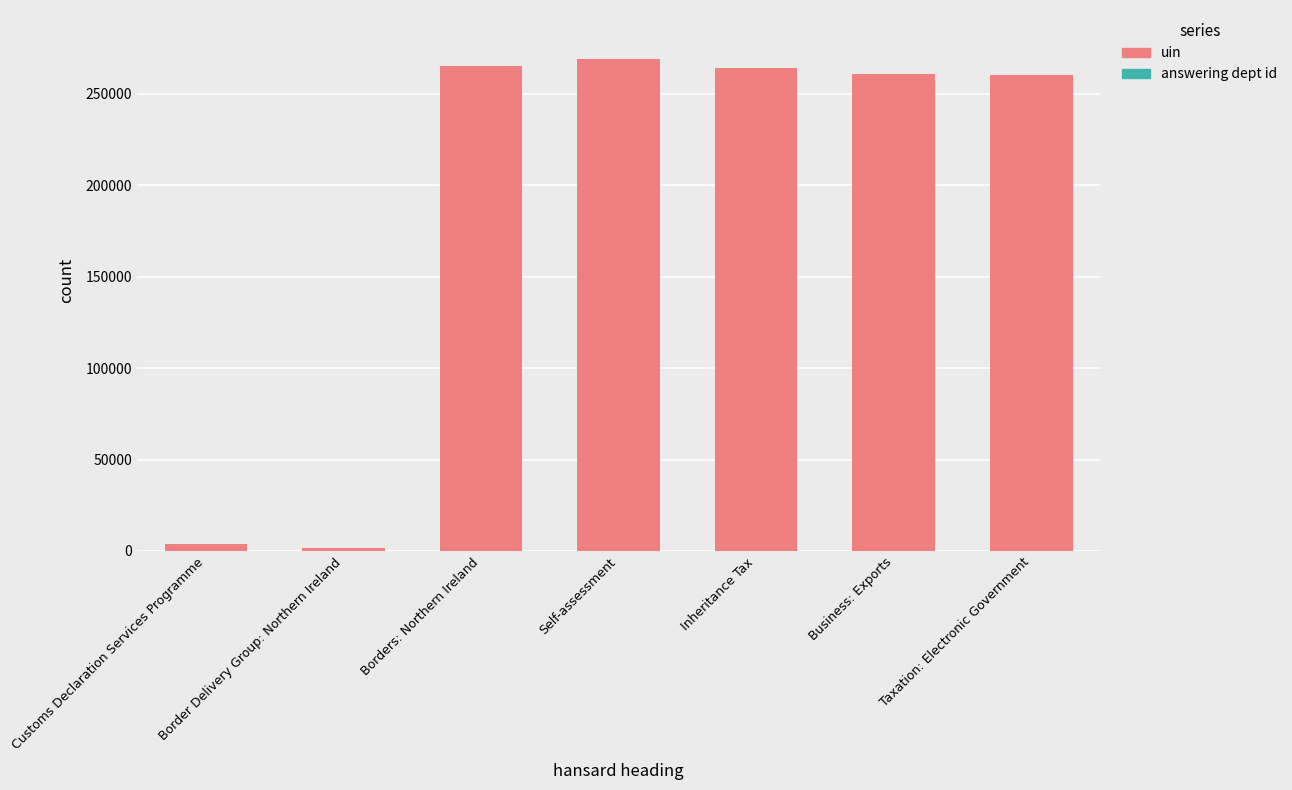

What is the average value of the answering dept id series?

14